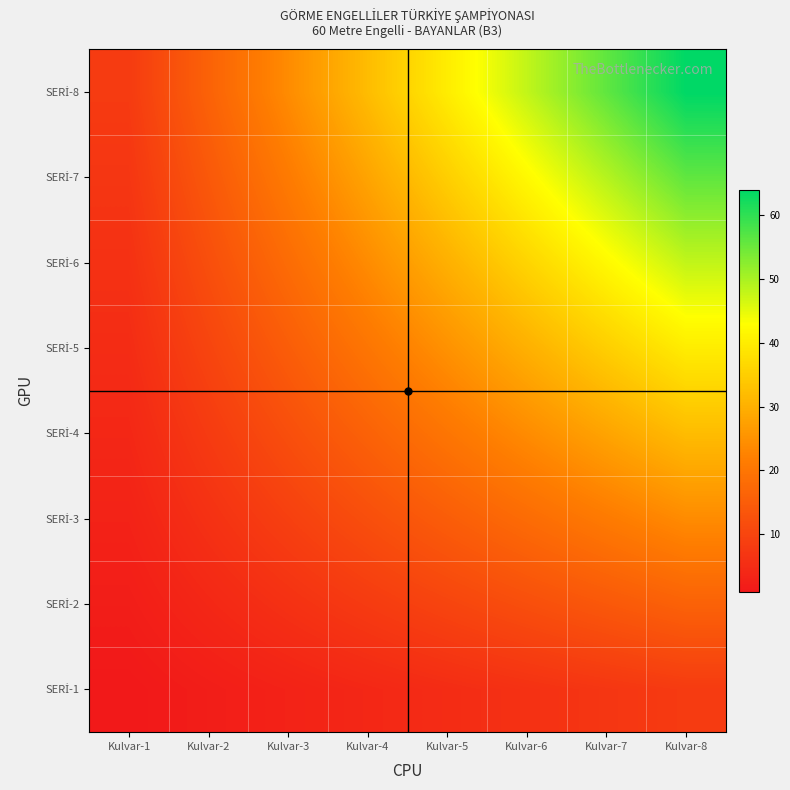

What is the maximum value shown in the chart?

64